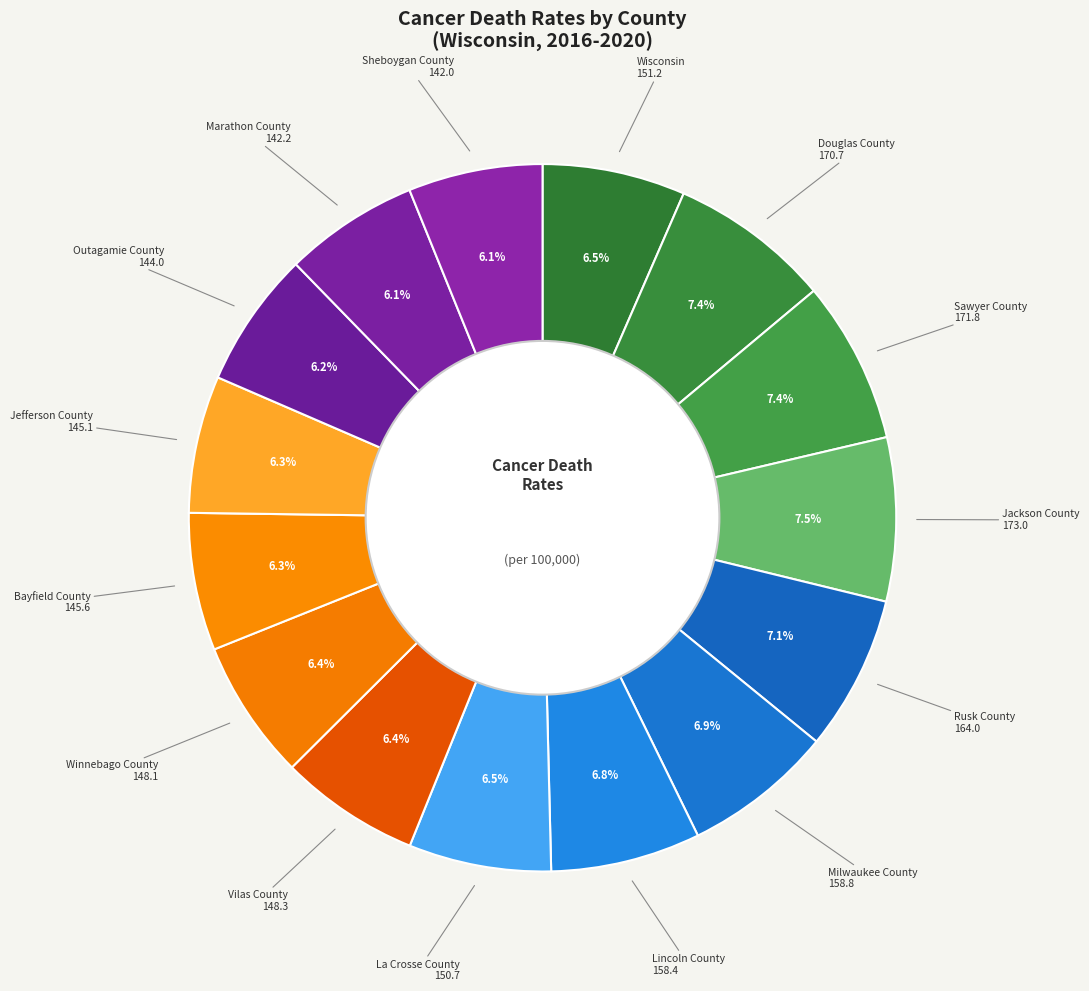

Does any single category account for the majority?

No